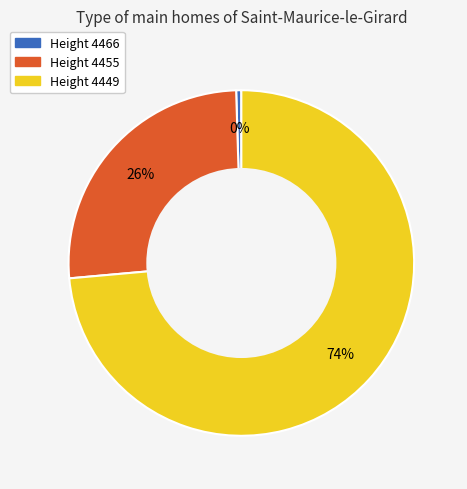

Is there any slice that represents more than half of the pie?

Yes